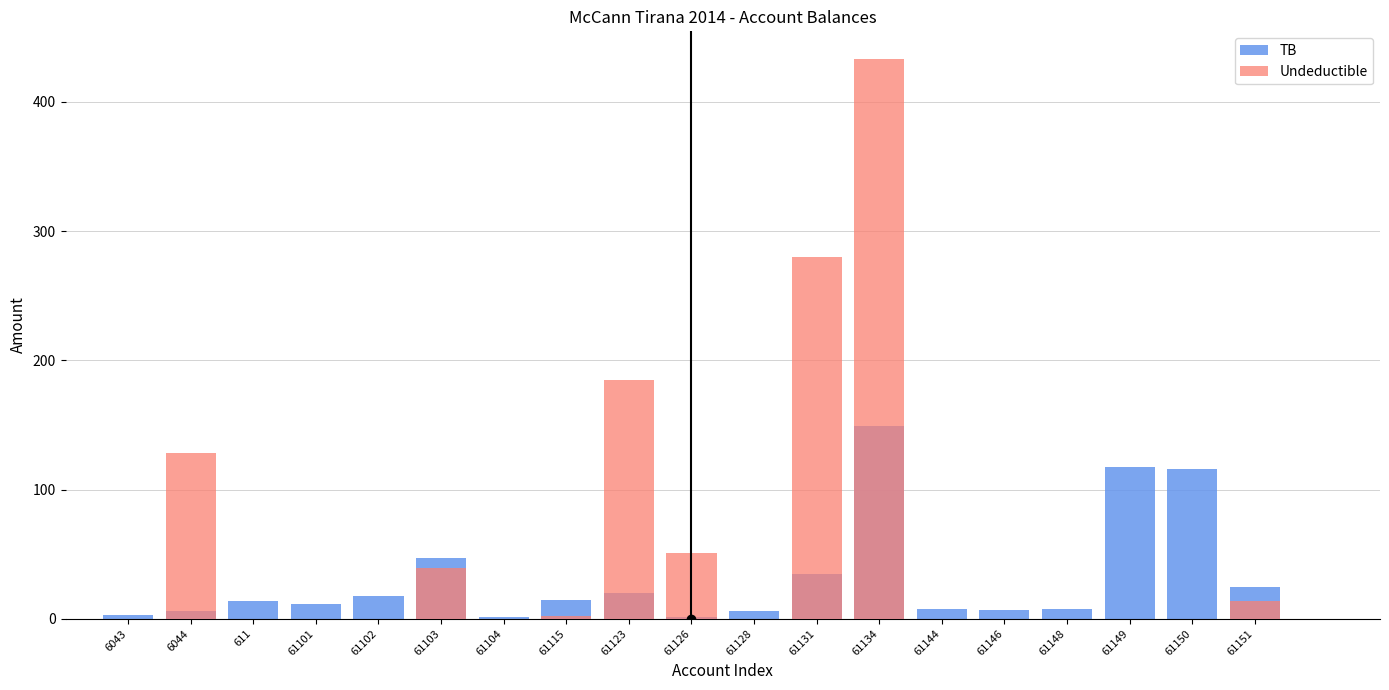

What is the sum of the TB values at 61151 and 611?

38.5